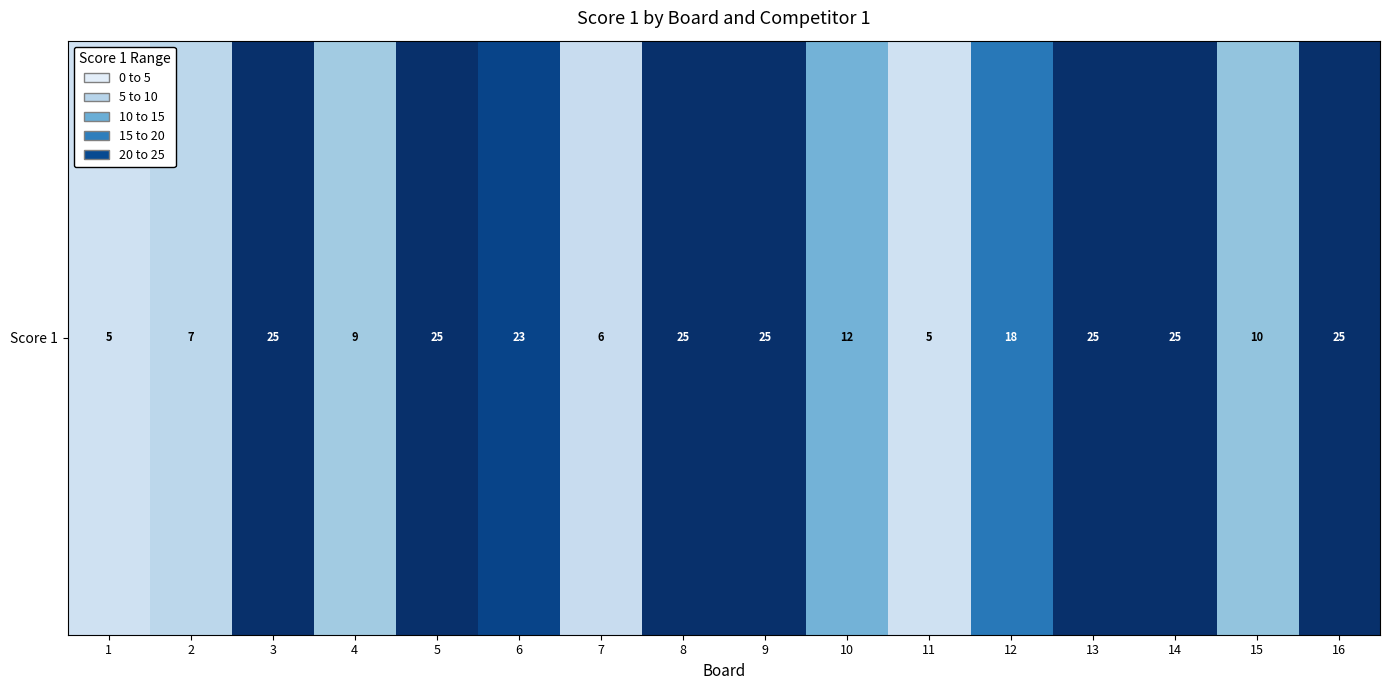

Reading left to right, extract all data points from this chart.

1=5	2=7	3=25	4=9	5=25	6=23	7=6	8=25	9=25	10=12	11=5	12=18	13=25	14=25	15=10	16=25